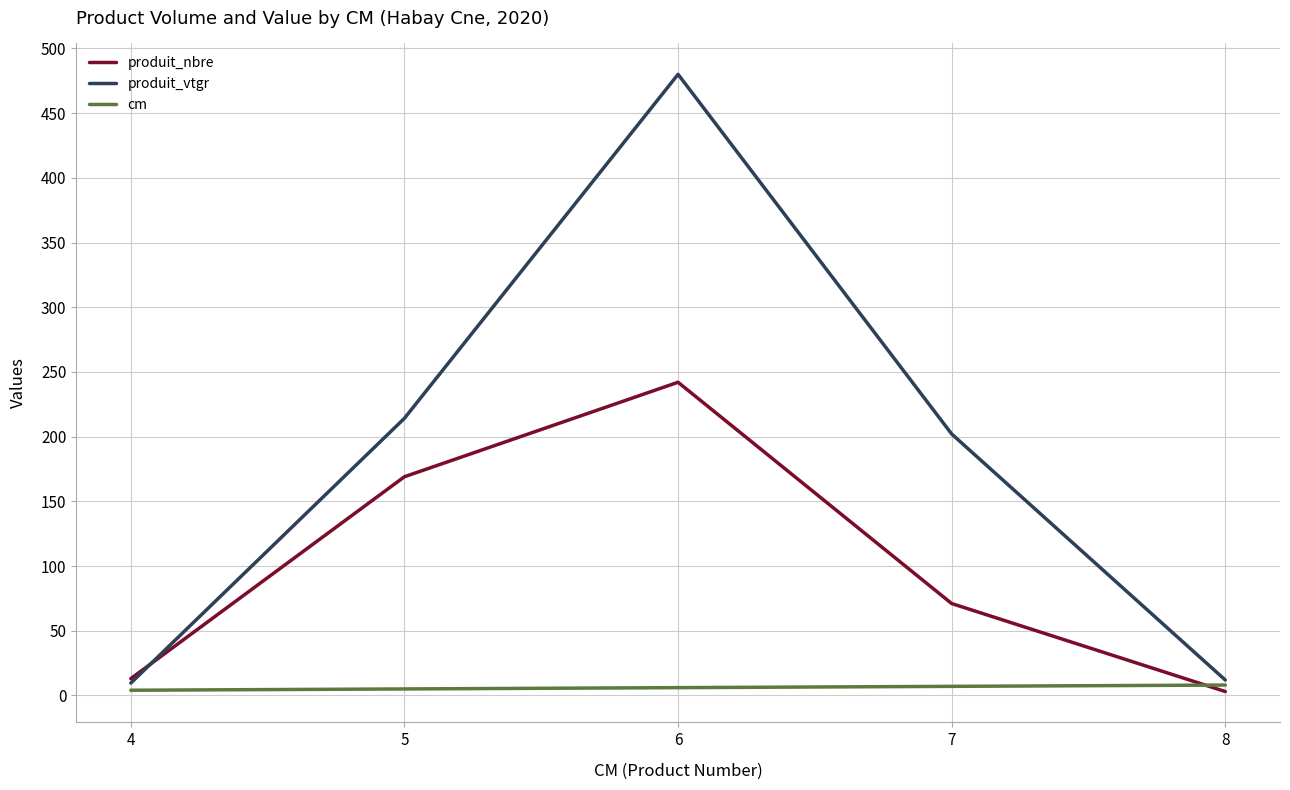

Is the value of produit_vtgr at 5 greater than the value of produit_nbre at 7?

Yes